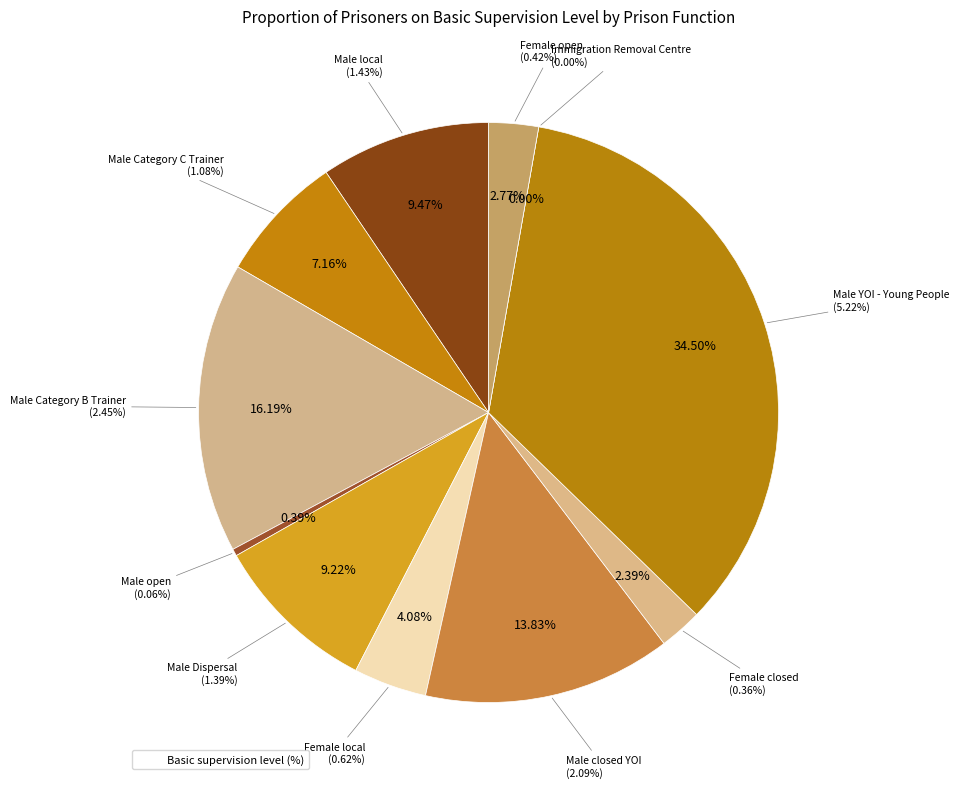

Is Male local the majority of the pie?

No